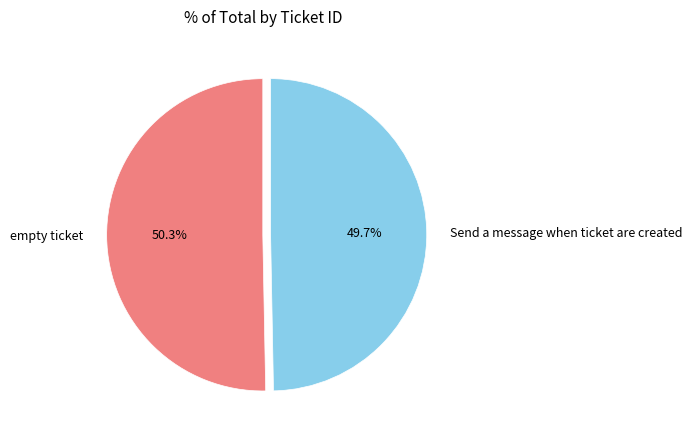

To the nearest percent, what percentage of the pie is Send a message when ticket are created?

50%